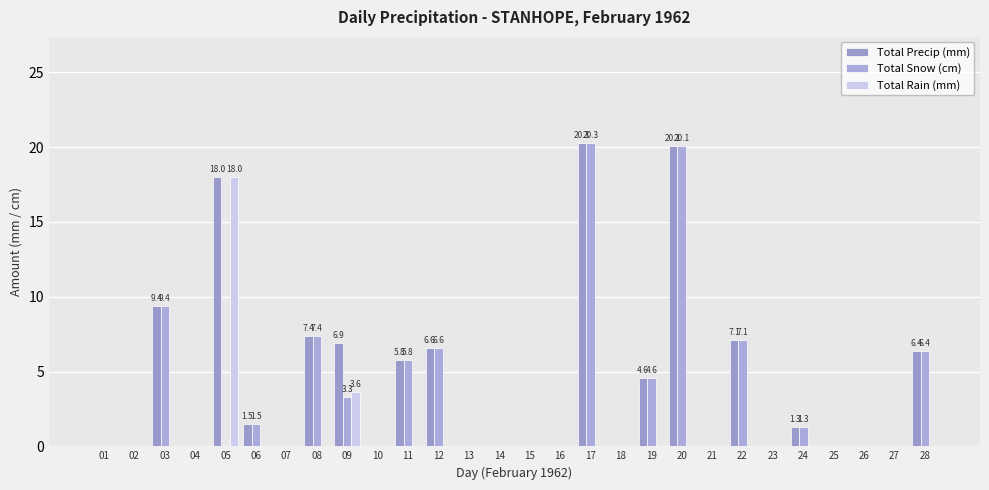

Is it true that Total Snow (cm) equals 0.0 at 13?

True